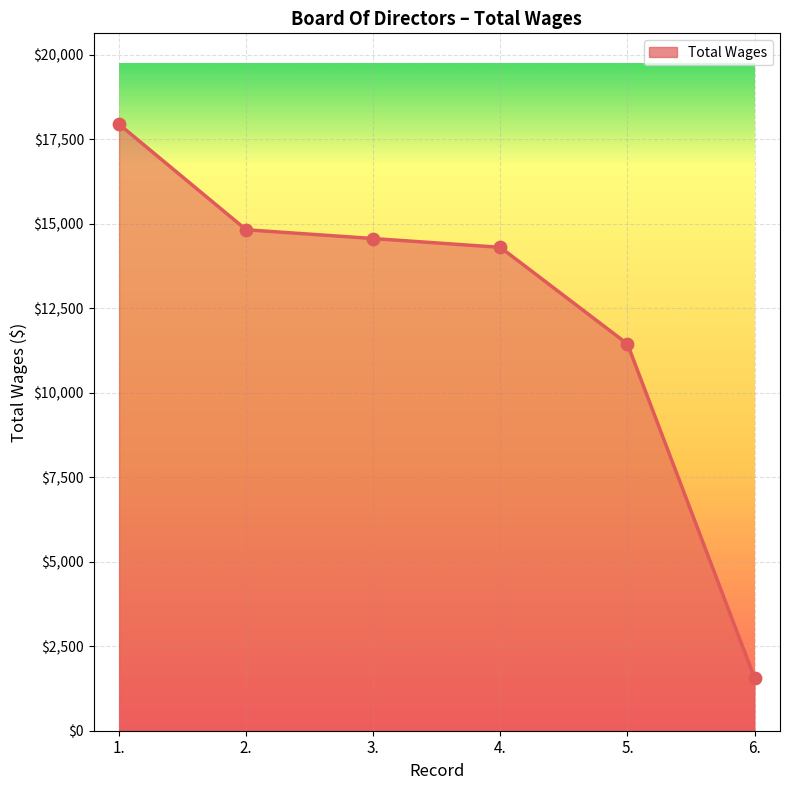

Which has a higher value, 1. or 2.?

1.